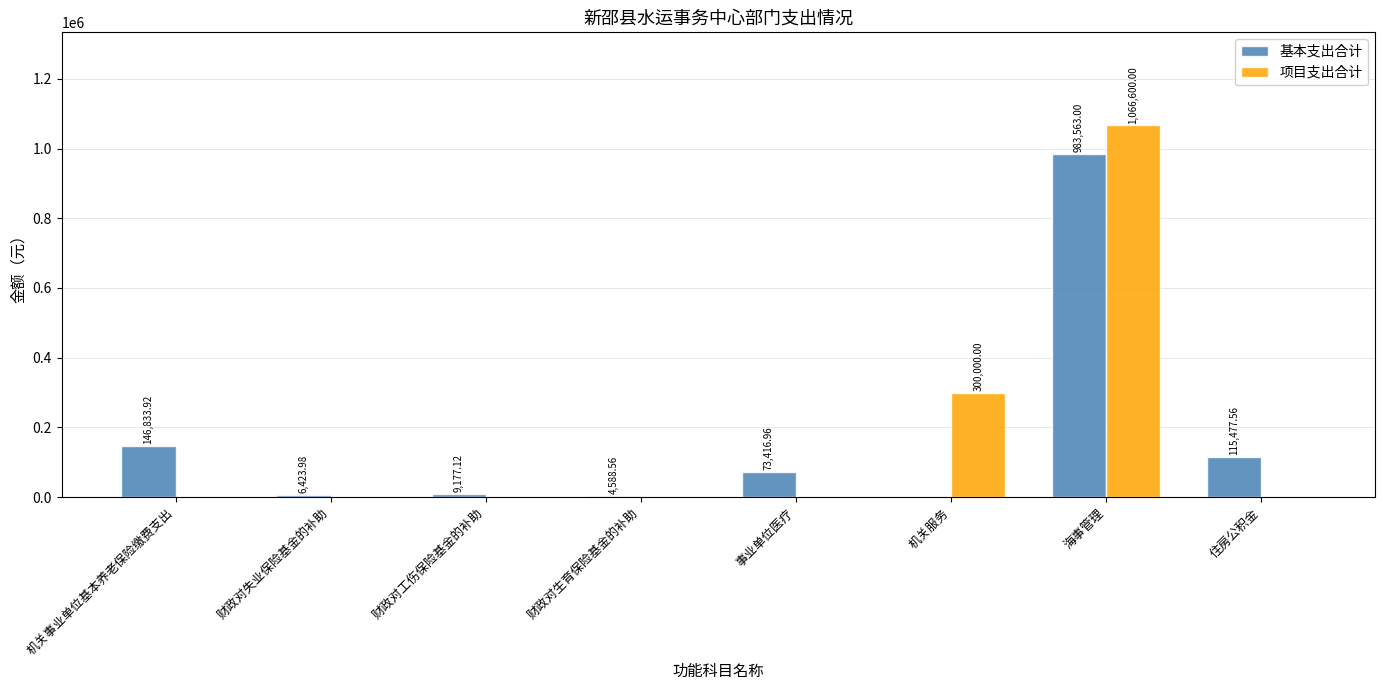

At which label does 基本支出合计 first exceed 73416?

机关事业单位基本养老保险缴费支出